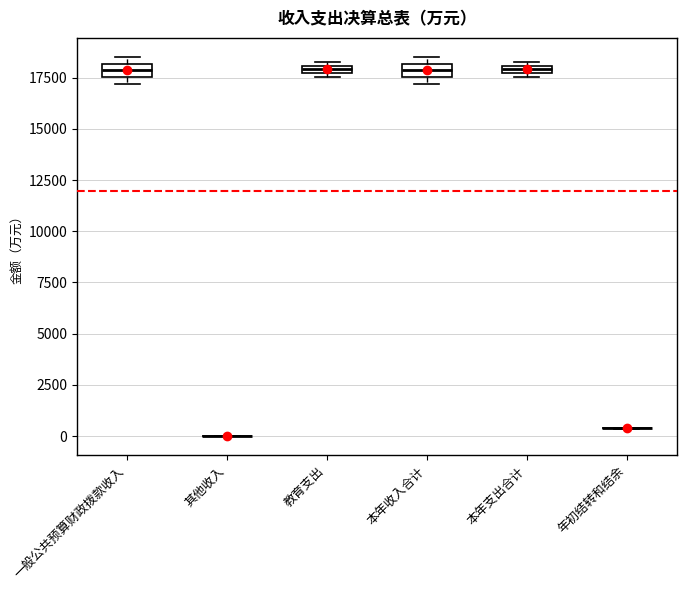

Where is the upper edge of the box for 教育支出 on the y-axis? The values are not printed on the chart, so give them approximately, as read against the axis.

18000